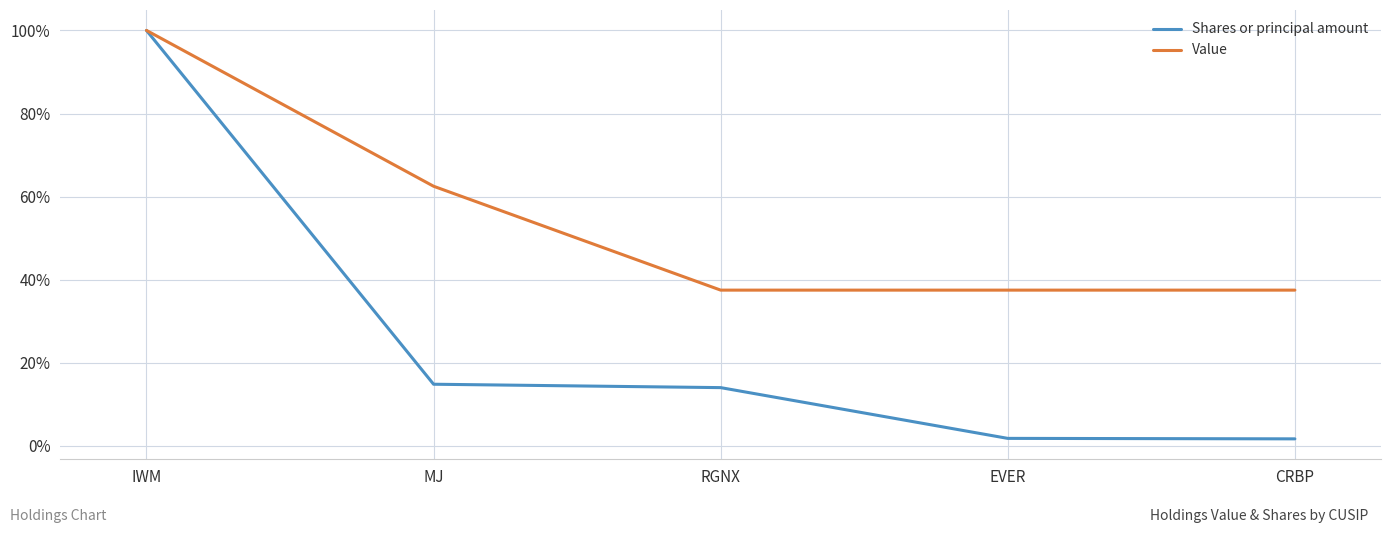

What value does the Value series have at RGNX?

37.5